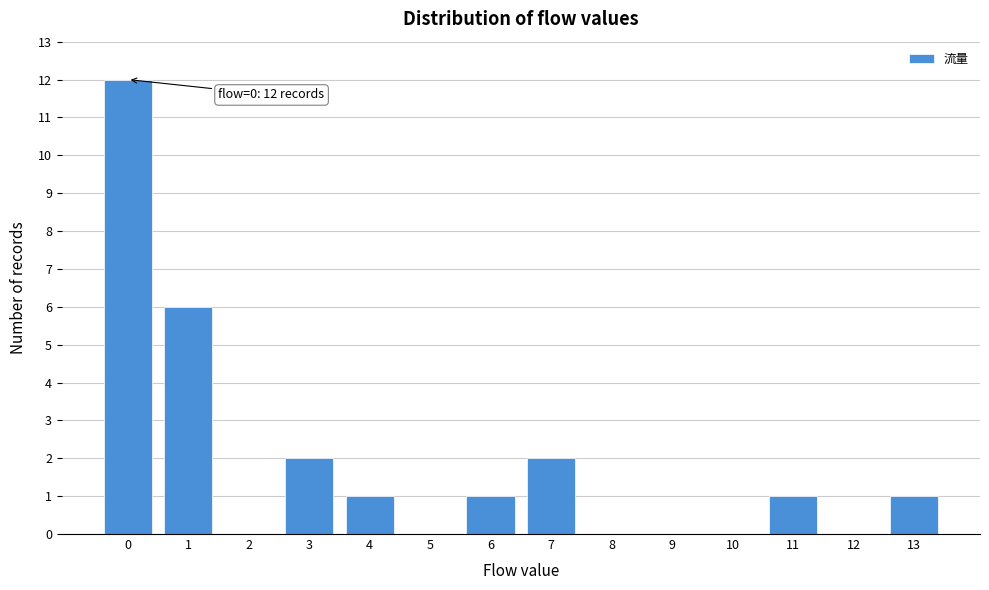

Reading left to right, list all the values displayed in this chart.

0=12	1=6	2=0	3=2	4=1	5=0	6=1	7=2	8=0	9=0	10=0	11=1	12=0	13=1